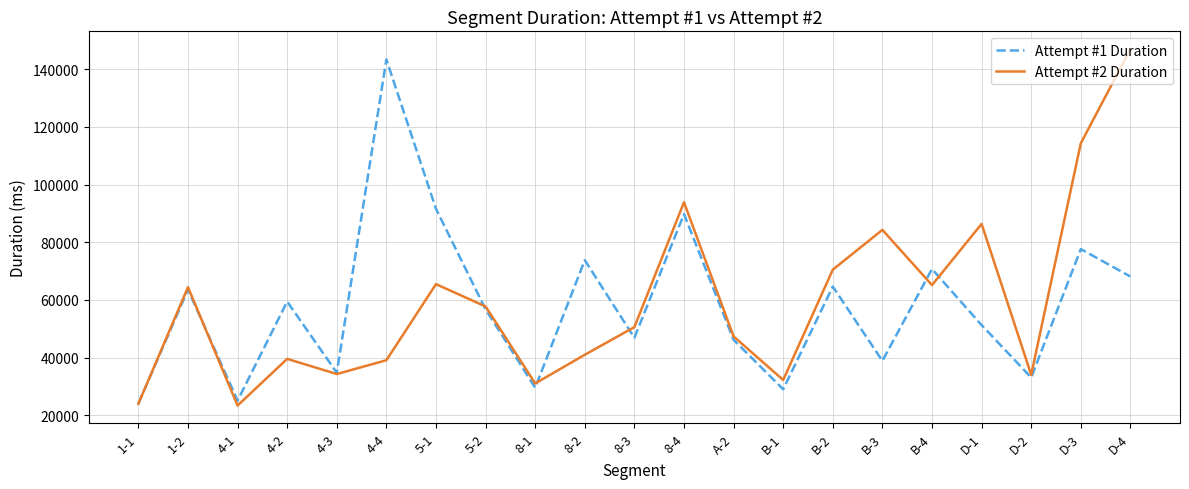

What is the total value across all series at A-2?

93442